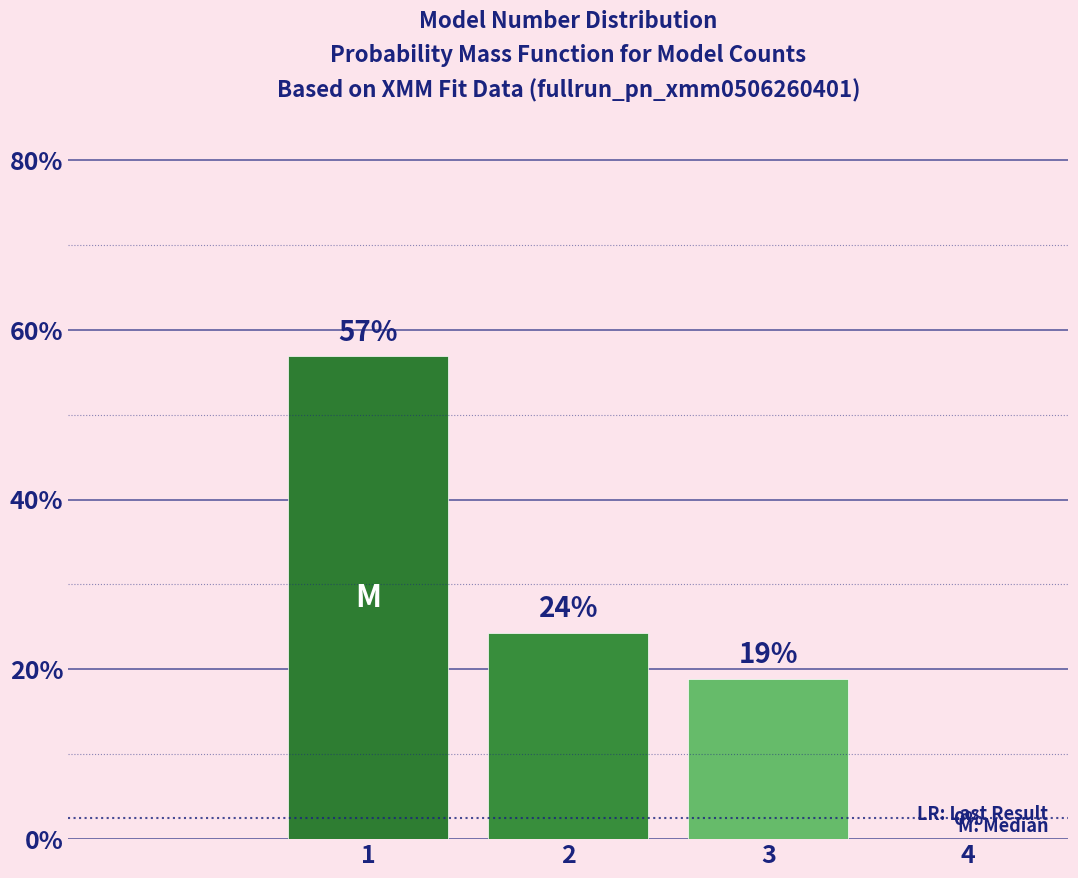

Which has a higher value, 3 or 4?

3